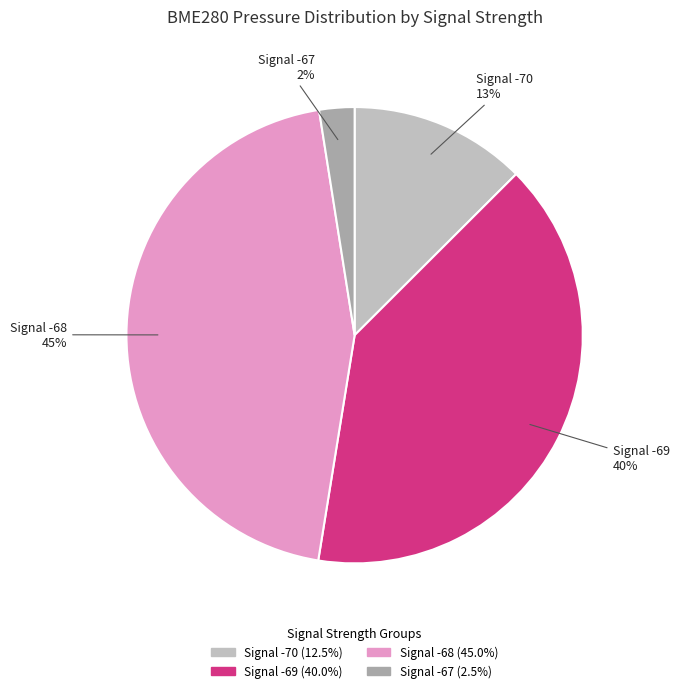

Is there a majority slice in this chart?

No